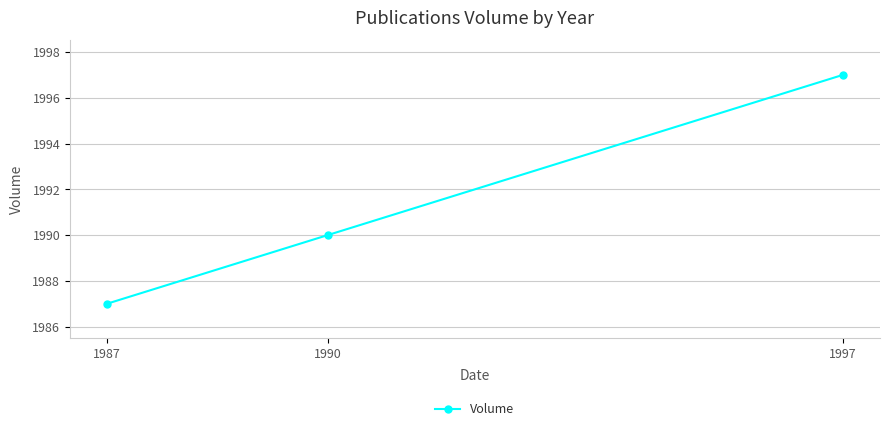

How many categories are shown in the chart?

3